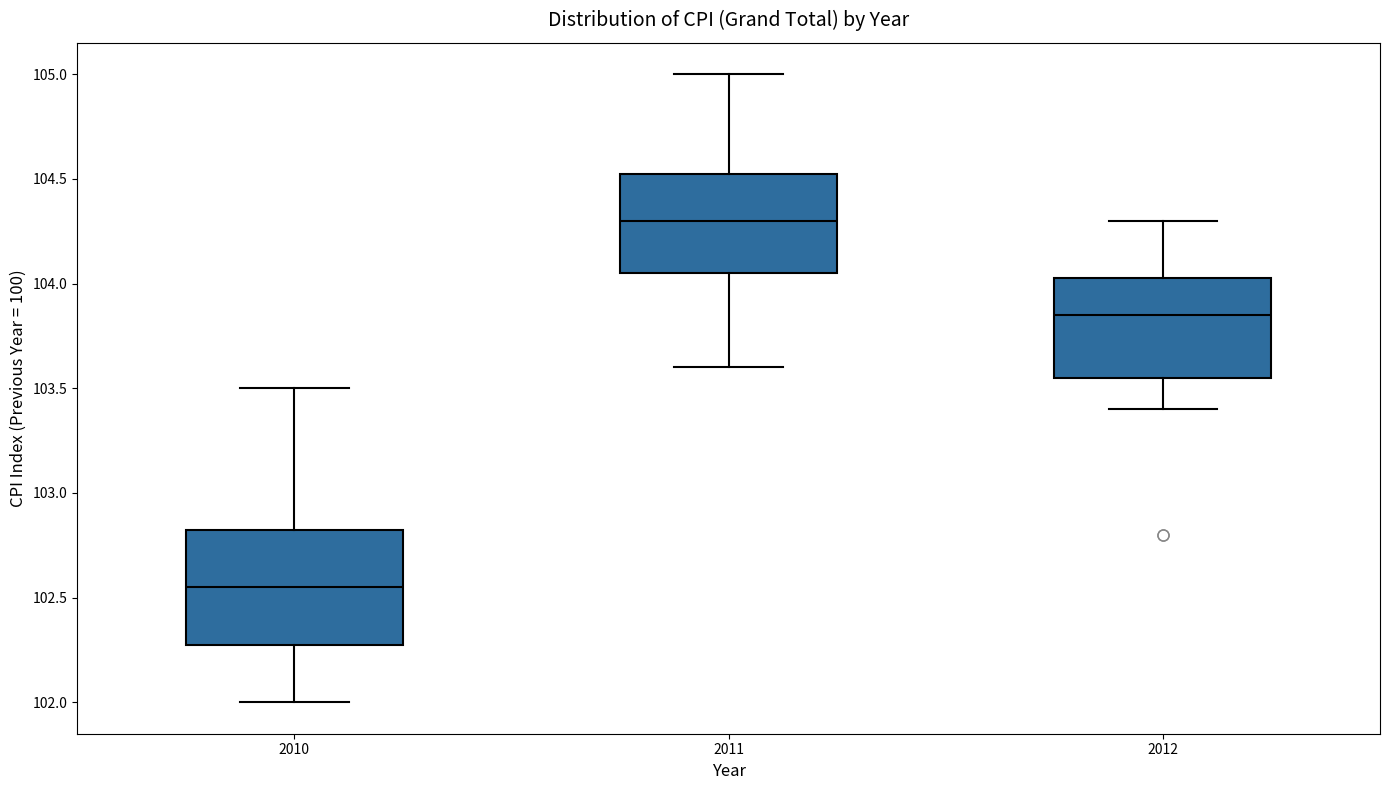

Which box's median line is the highest?

2011